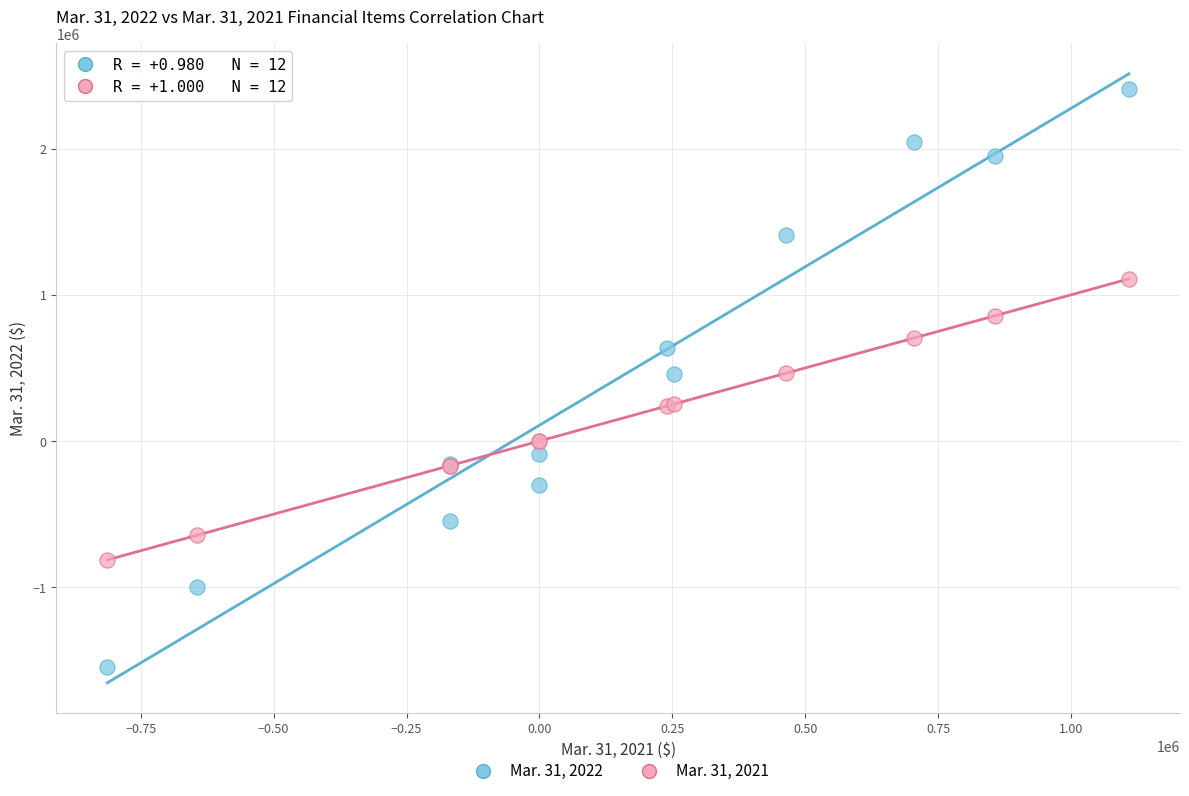

Which series has the widest spread of Y values?

Mar. 31, 2022